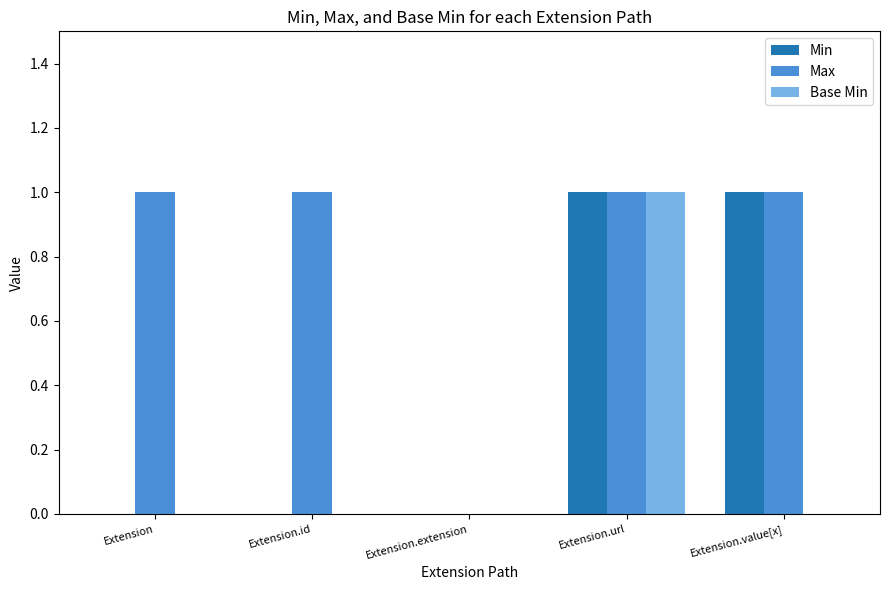

What is the difference between the Base Min values at Extension.extension and Extension.url?

1